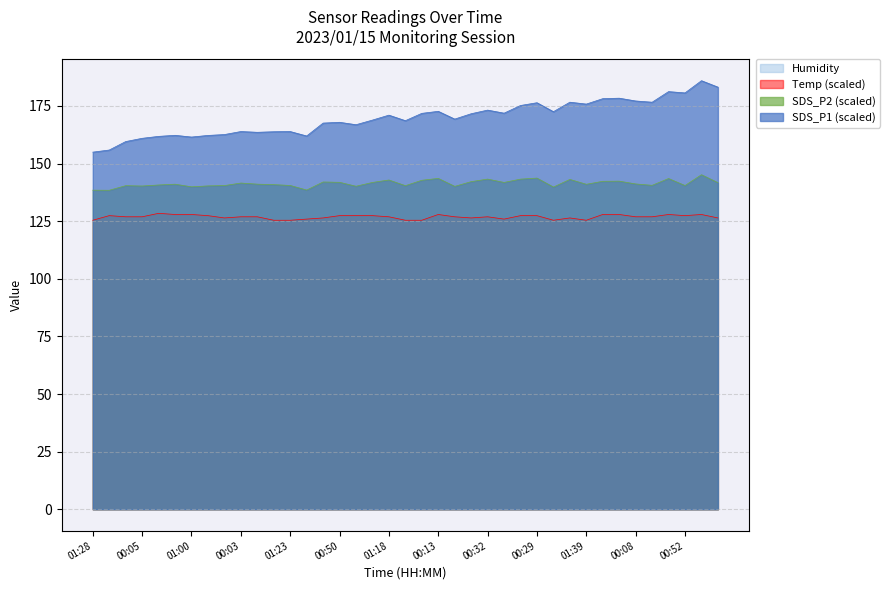

Reading right to left, extract all data points from this chart.

SDS_P1: 01:47=7.7	01:41=9.4	01:39=11.6	01:36=10.0	01:33=9.7	01:31=7.8	01:28=5.5	01:26=10.9	01:23=7.8	01:21=13.8	01:18=9.4	01:16=7.5	01:13=6.4	01:10=7.3	01:08=12.6	01:05=11.9	01:03=7.0	01:00=7.2	00:57=12.0	00:55=7.1	00:52=13.4	00:50=8.7	00:47=8.9	00:45=12.0	00:42=8.5	00:39=7.4	00:37=9.8	00:34=11.2	00:32=10.0	00:29=10.9	00:21=9.0	00:19=10.7	00:16=13.6	00:13=9.7	00:10=5.8	00:08=12.0	00:05=6.9	00:03=7.5	00:00=9.7
SDS_P2: 01:47=5.2	01:41=5.0	01:39=5.2	01:36=5.3	01:33=5.8	01:31=4.2	01:28=4.3	01:26=4.8	01:23=5.0	01:21=5.1	01:18=5.3	01:16=4.7	01:13=4.5	01:10=4.3	01:08=5.2	01:05=4.8	01:03=4.1	01:00=4.0	00:57=4.8	00:55=4.4	00:52=4.3	00:50=4.8	00:47=4.2	00:45=4.5	00:42=5.2	00:39=4.7	00:37=5.2	00:34=5.6	00:32=5.5	00:29=5.4	00:21=4.8	00:19=5.3	00:16=5.8	00:13=5.2	00:10=3.7	00:08=4.8	00:05=4.5	00:03=4.9	00:00=4.4
Temp: 01:47=5.1	01:41=5.1	01:39=5.1	01:36=5.2	01:33=5.1	01:31=5.2	01:28=5.1	01:26=5.1	01:23=5.1	01:21=5.3	01:18=5.4	01:16=5.4	01:13=5.4	01:10=5.5	01:08=5.6	01:05=5.6	01:03=5.7	01:00=5.6	00:57=5.6	00:55=5.6	00:52=5.5	00:50=5.5	00:47=5.5	00:45=5.4	00:42=5.3	00:39=5.3	00:37=5.3	00:34=5.3	00:32=5.4	00:29=5.5	00:21=5.5	00:19=5.5	00:16=5.6	00:13=5.6	00:10=5.5	00:08=5.4	00:05=5.4	00:03=5.4	00:00=5.4
Humidity: 01:47=99.9	01:41=99.9	01:39=99.9	01:36=99.9	01:33=99.9	01:31=99.9	01:28=99.9	01:26=99.9	01:23=99.9	01:21=99.9	01:18=99.9	01:16=99.9	01:13=99.9	01:10=99.9	01:08=99.9	01:05=99.9	01:03=99.9	01:00=99.9	00:57=99.9	00:55=99.9	00:52=99.9	00:50=99.9	00:47=99.9	00:45=99.9	00:42=99.9	00:39=99.9	00:37=99.9	00:34=99.9	00:32=99.9	00:29=99.9	00:21=99.9	00:19=99.9	00:16=99.9	00:13=99.9	00:10=99.9	00:08=99.9	00:05=99.9	00:03=99.9	00:00=99.9